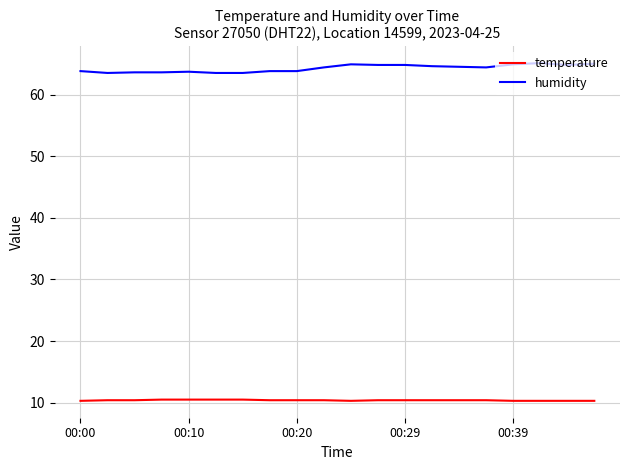

List the series in order of their peak value, highest first.

humidity, temperature